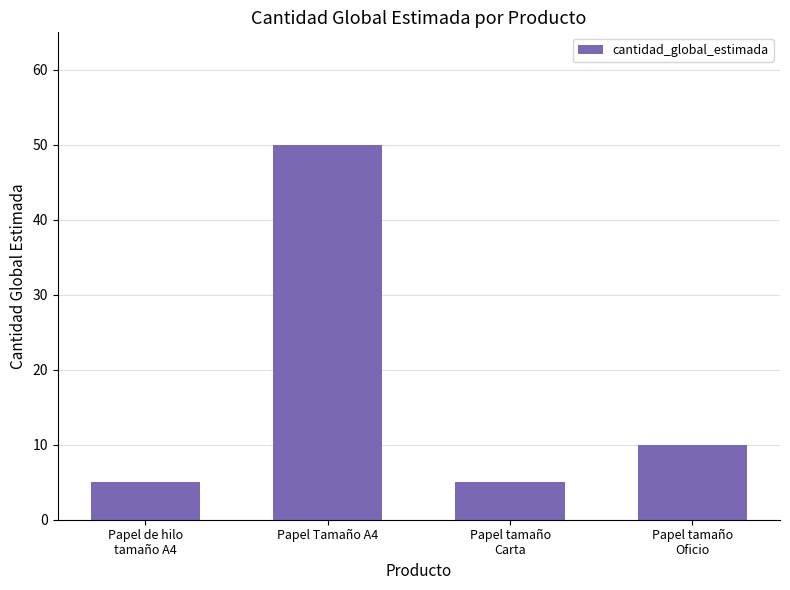

Which label corresponds to the largest value in the chart?

Papel Tamaño A4